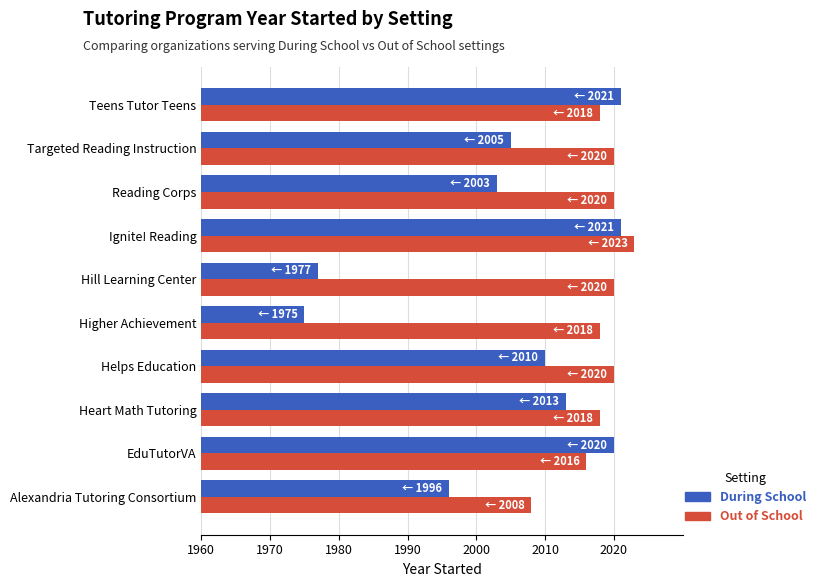

At which category is the sum across all series the highest?

Ignite! Reading